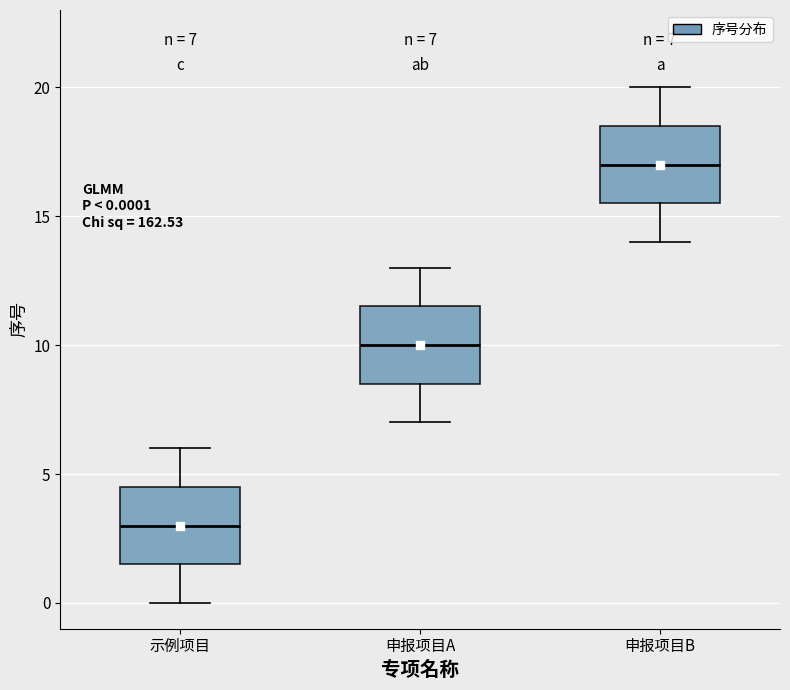

Which box's median line is the highest?

申报项目B